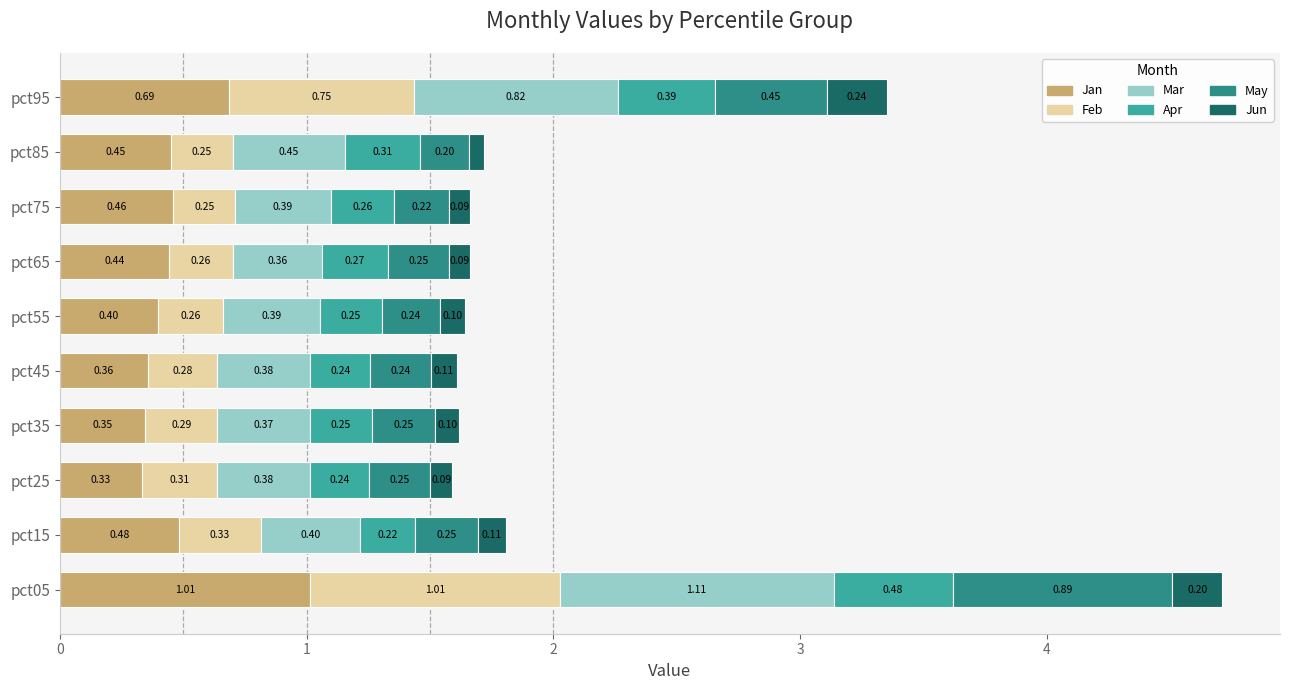

At which category is the sum across all series the highest?

pct05